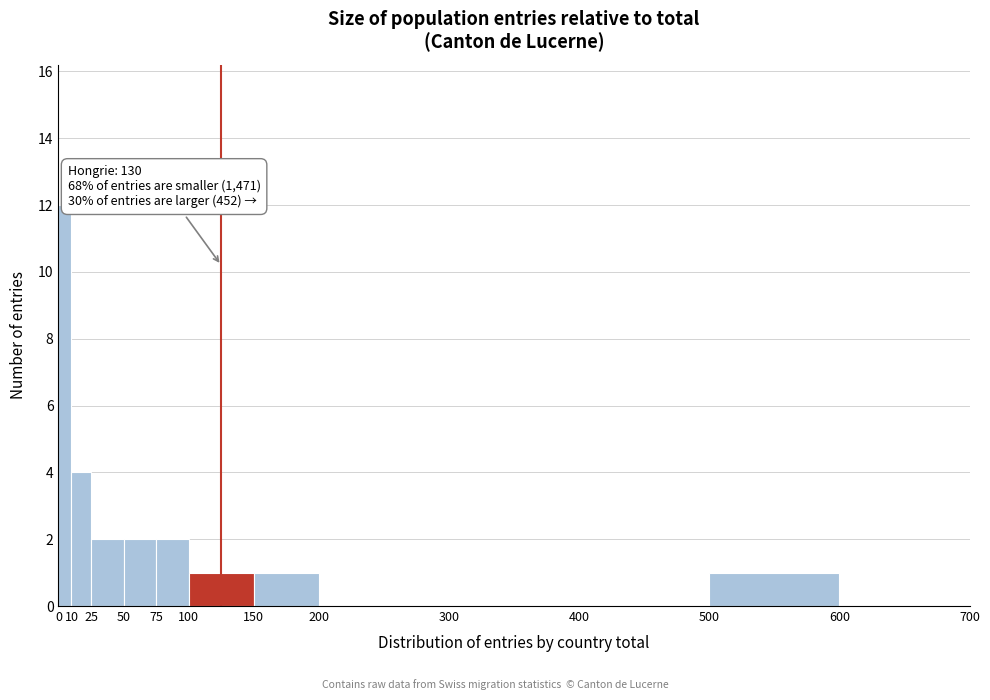

Which range on the x-axis has the tallest bar?

0 to 10